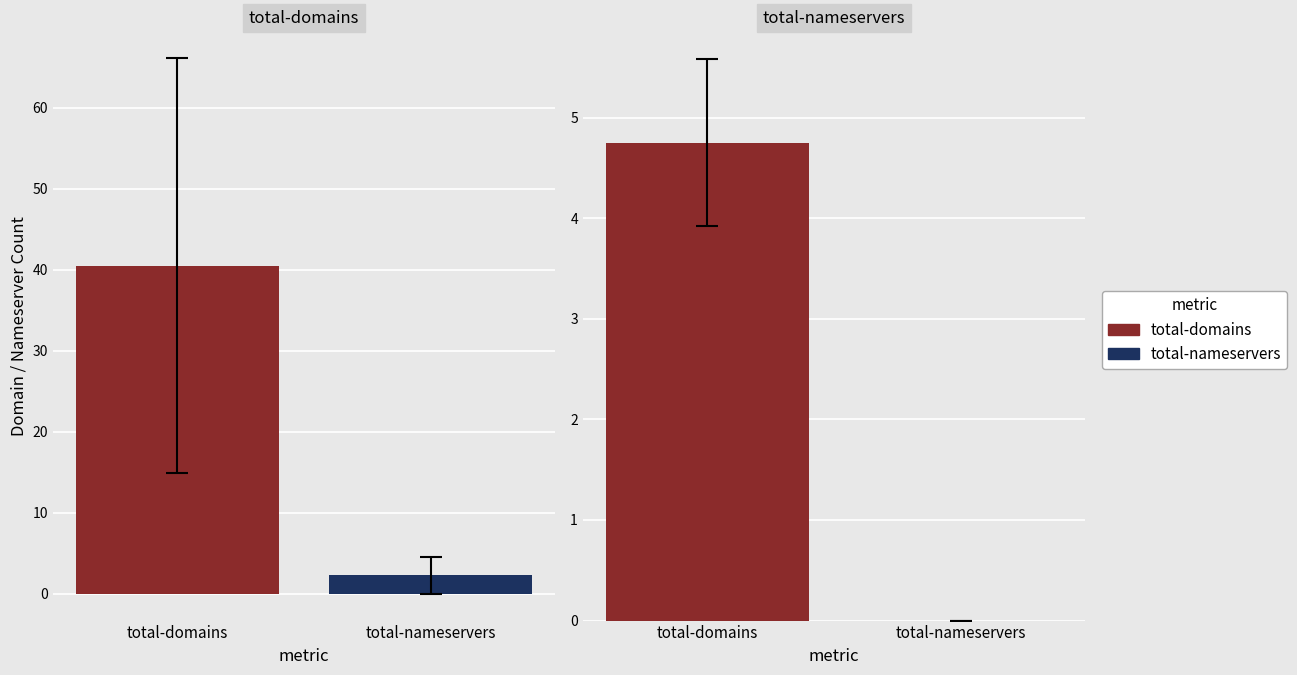

Which series has the largest total across all categories?

total-domains